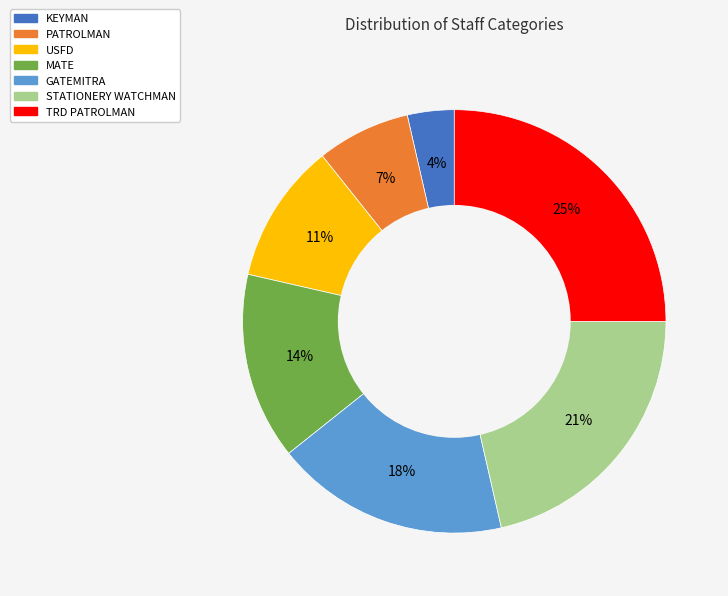

To the nearest percent, what percentage of the pie is KEYMAN?

4%